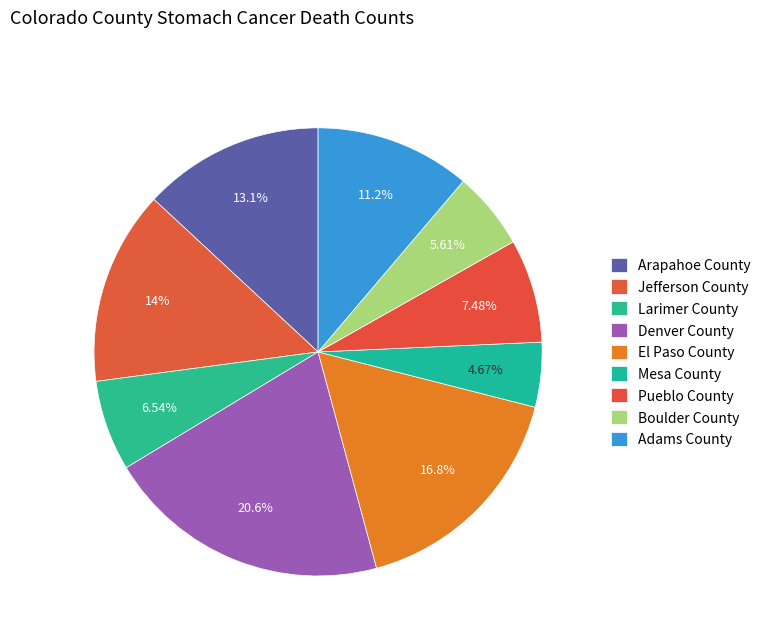

To the nearest percent, what percentage of the pie is Jefferson County?

14%